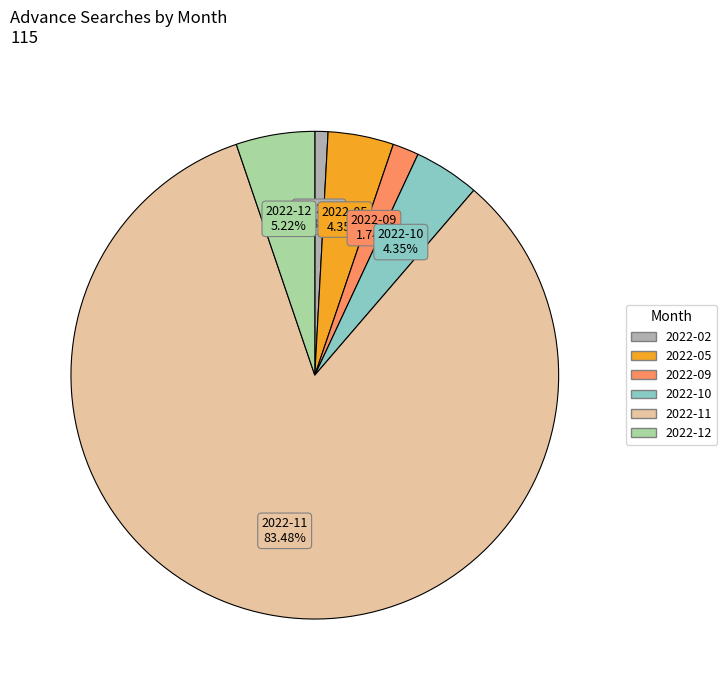

Is there any slice that represents more than half of the pie?

Yes